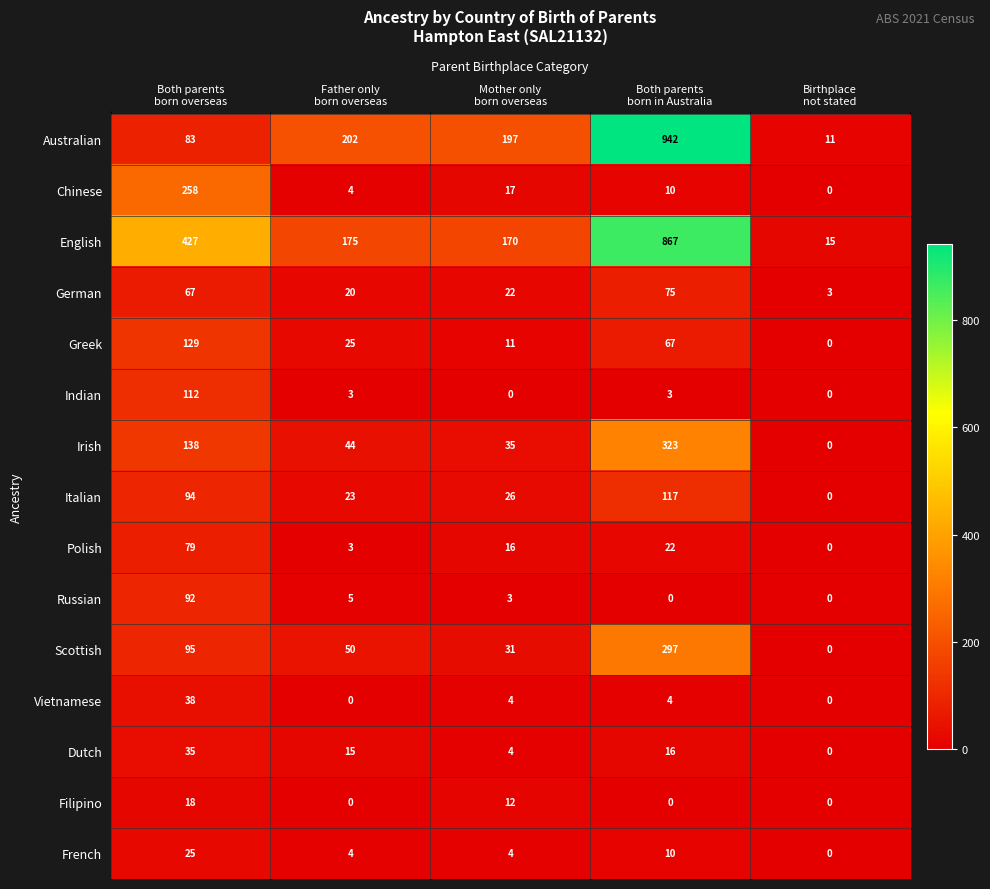

What is the difference between the maximum and second lowest values in the Vietnamese series?

38